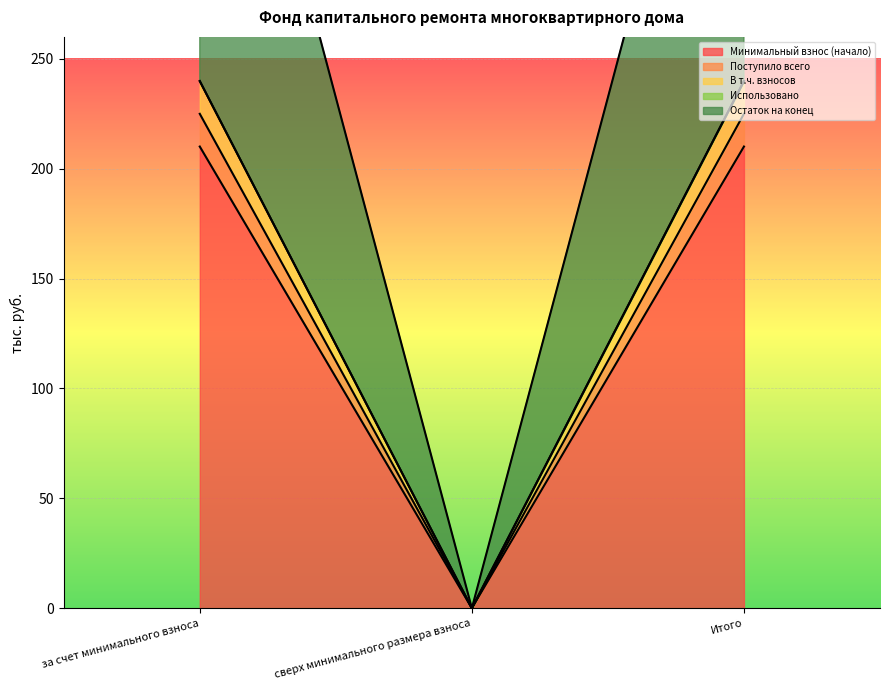

How many data points in В т.ч. взносов are less than 210?

1